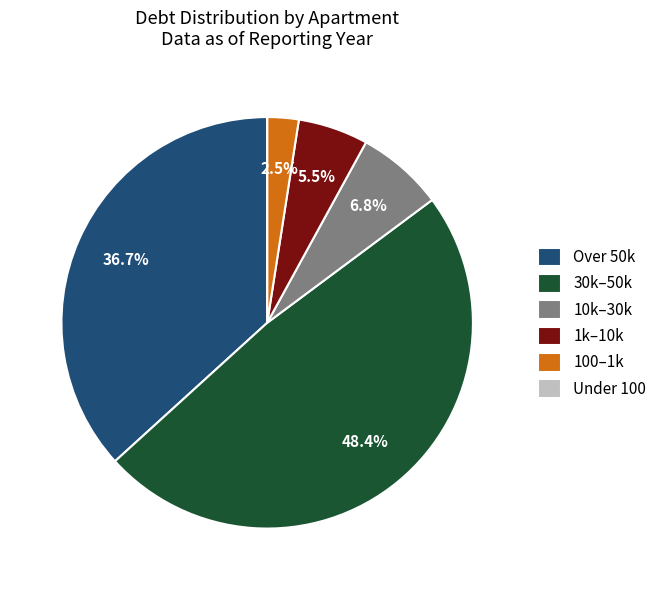

Do Over 50k and 100–1k together represent more than half of the pie?

No